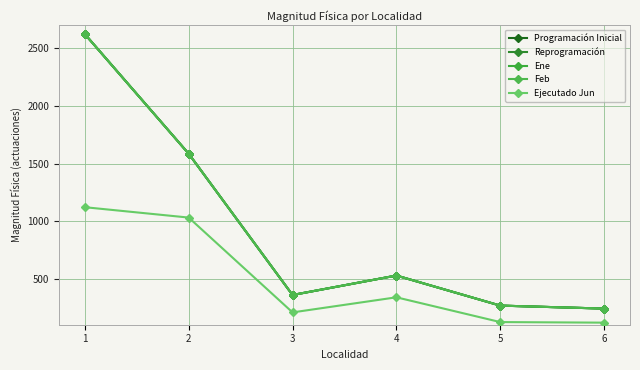

At which category is the sum across all series the highest?

1